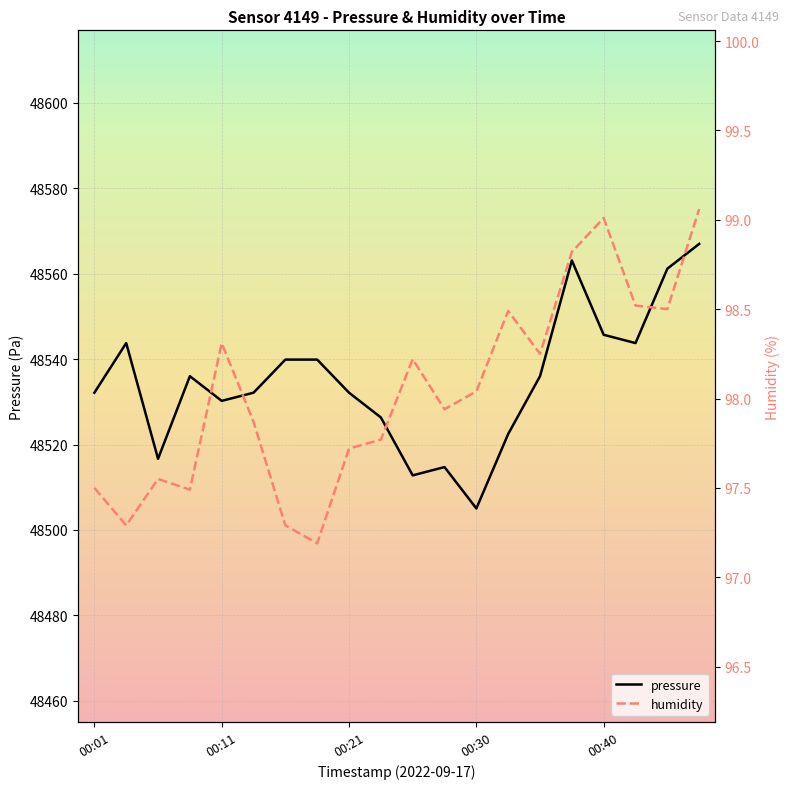

Which series has the largest range (max minus min)?

pressure